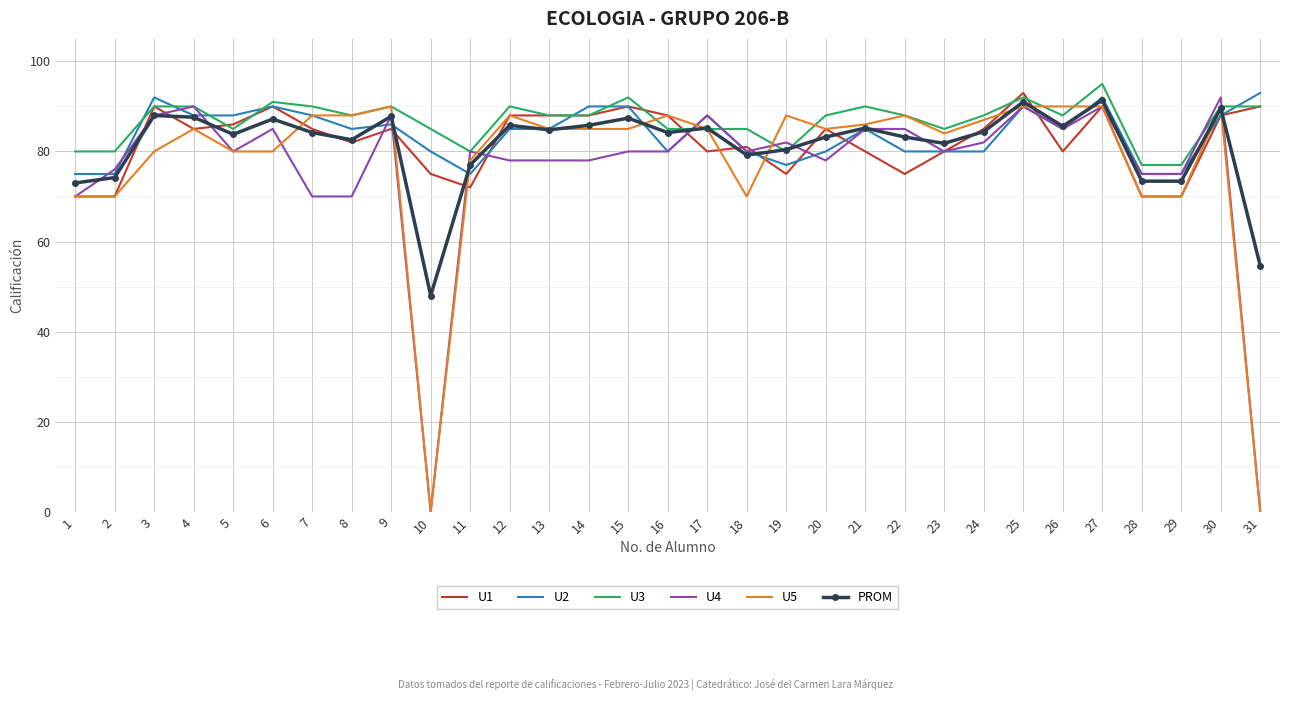

What is the total value across all series at 10?

288.0